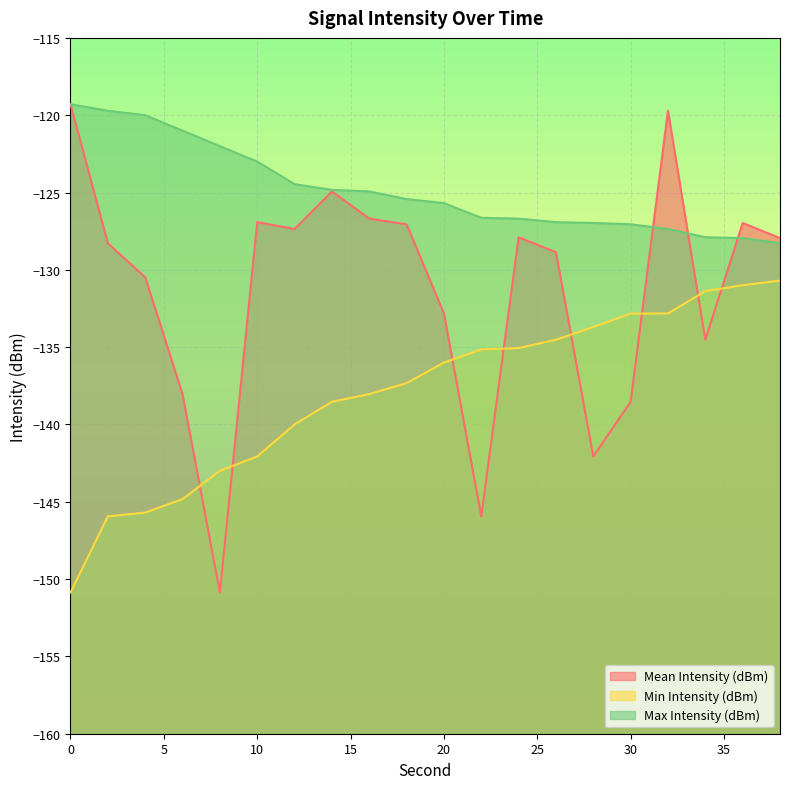

Rank the series at 6 from lowest to highest value.

Min Intensity (dBm), Mean Intensity (dBm), Max Intensity (dBm)